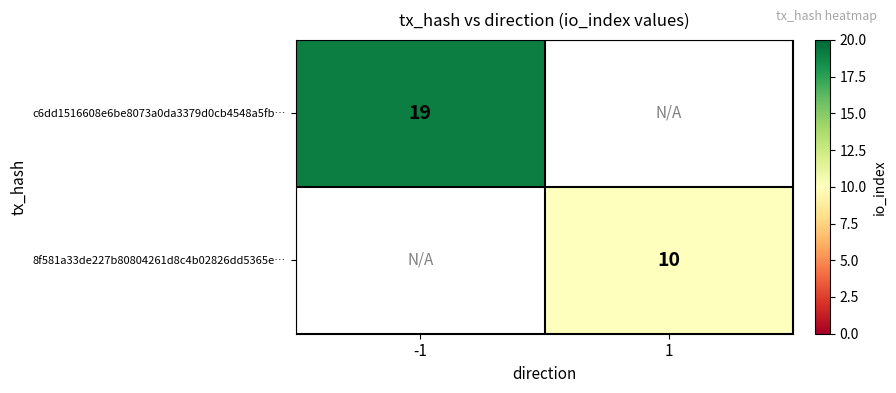

What is the smallest value displayed?

10.0